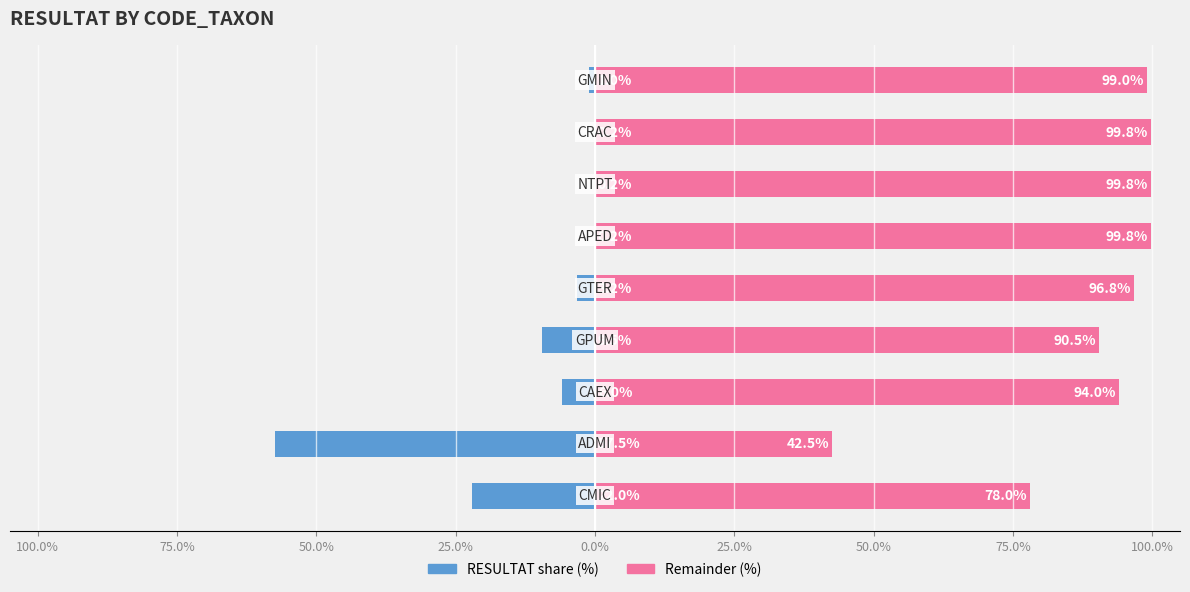

What is the spread (max minus min) of values at 50.0%?

100.0